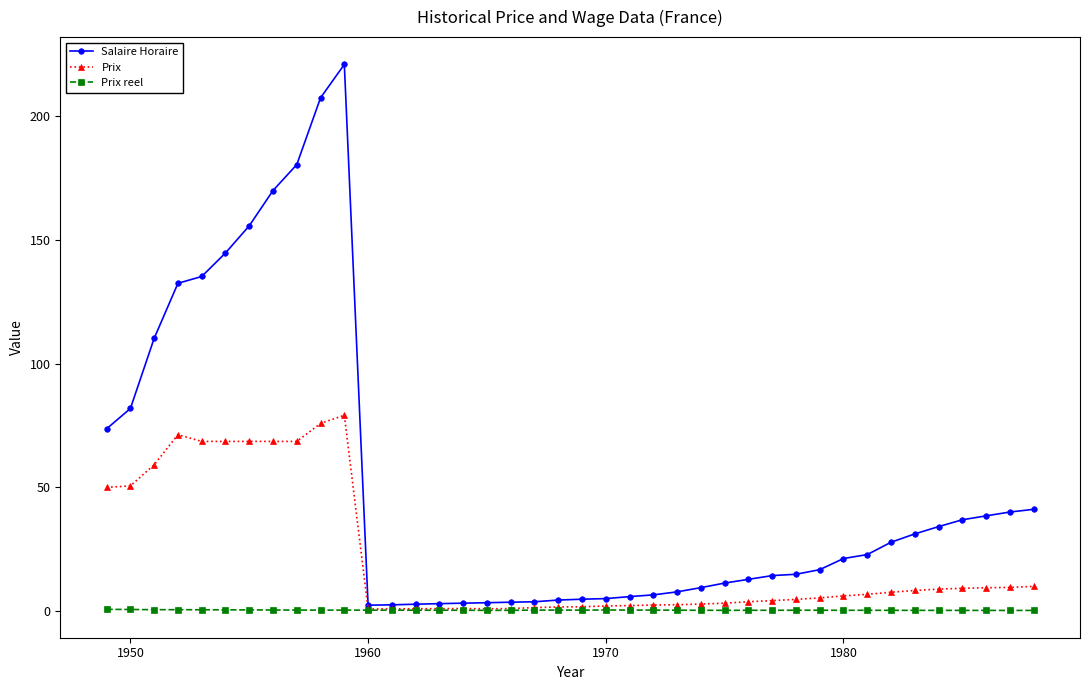

Rank the series by their average value, from lowest to highest.

Prix reel, Prix, Salaire Horaire